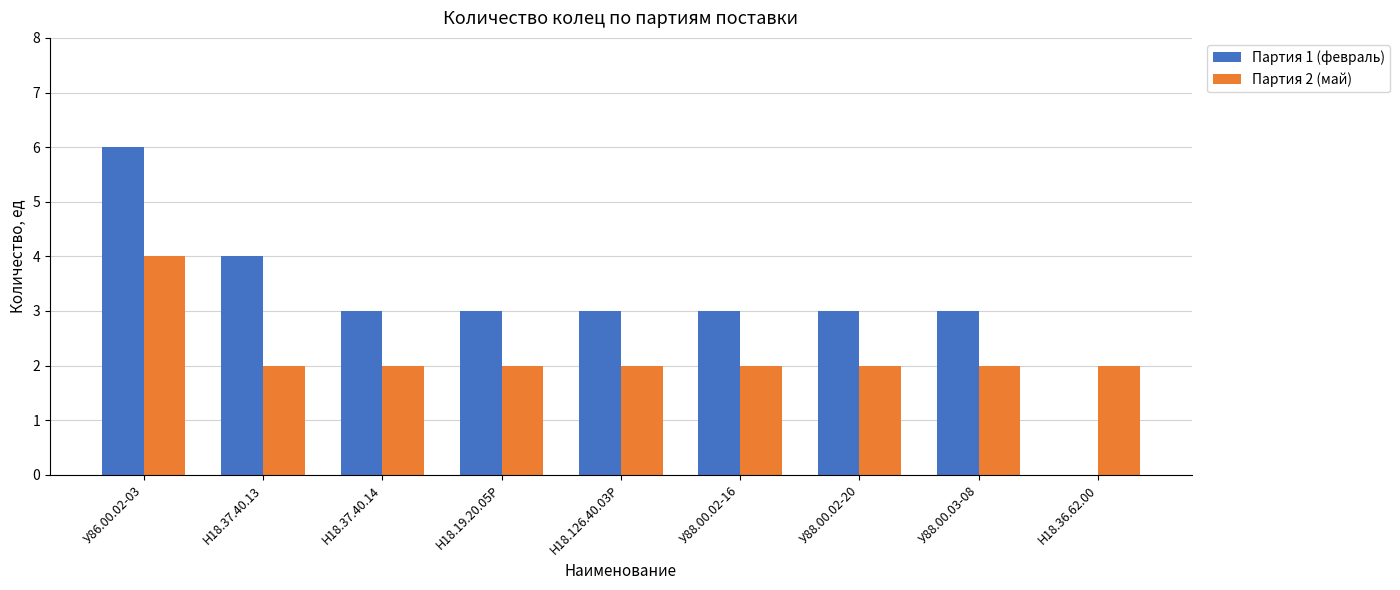

The value of Партия 1 (февраль) at Н18.126.40.03Р is 3. True or false?

True